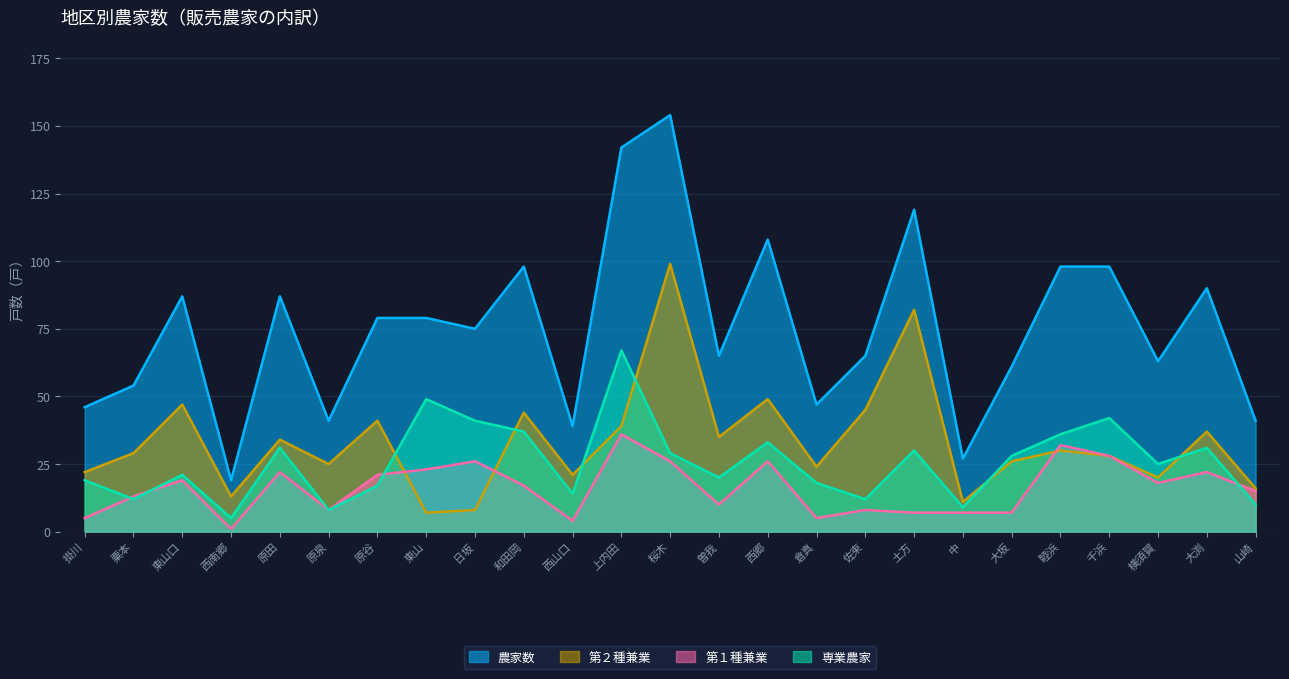

Rank the series at 粟本 from lowest to highest value.

専業農家, 第１種兼業, 第２種兼業, 農家数